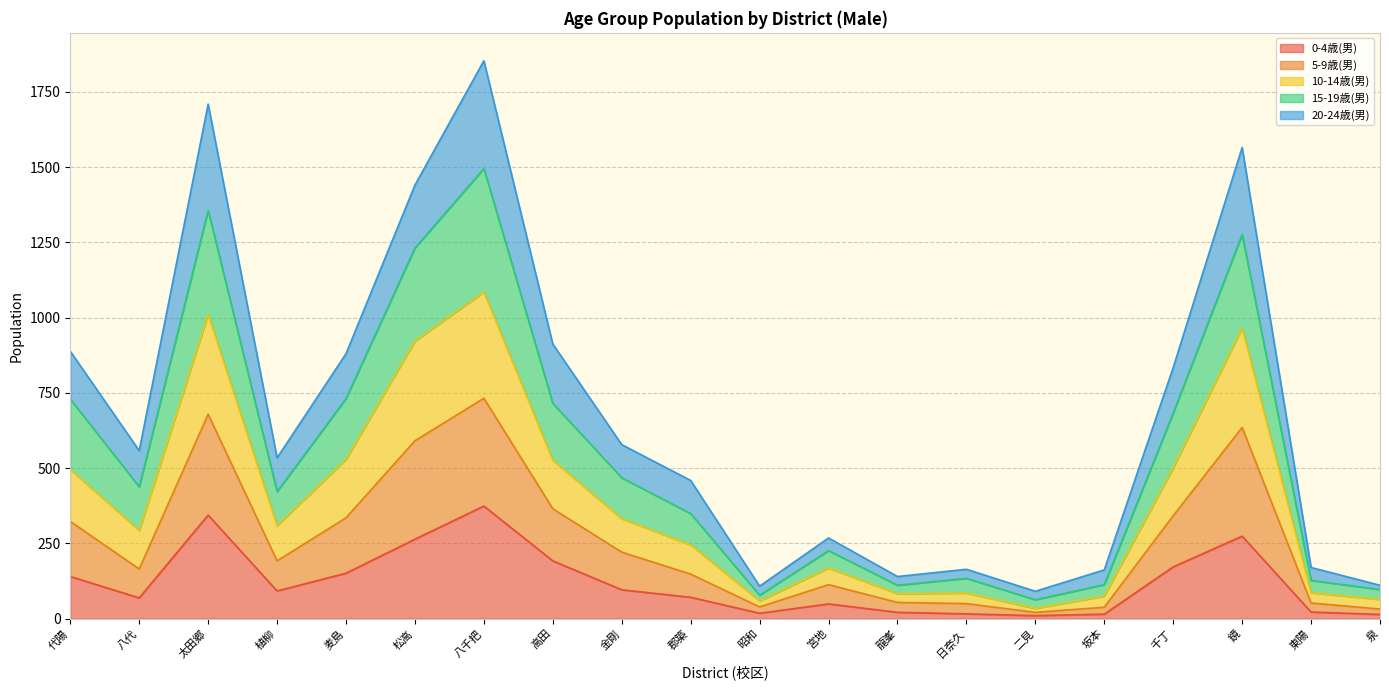

What is the total value across all series at 金剛?

578